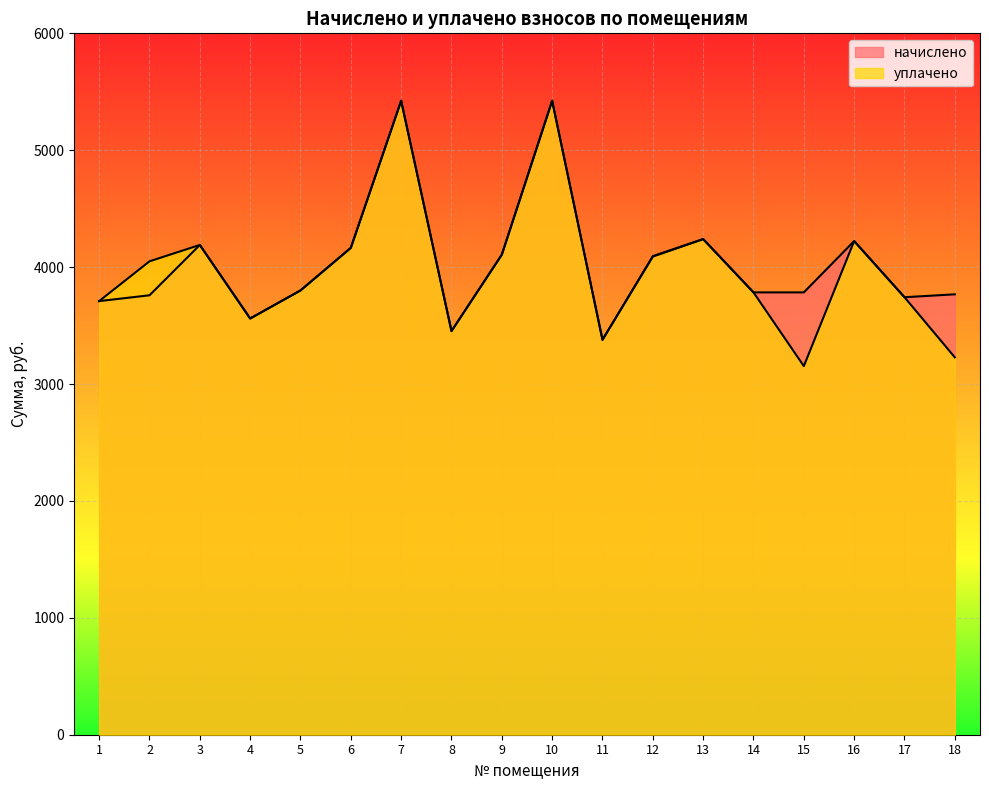

Which series changed the most between 7 and 14?

начислено